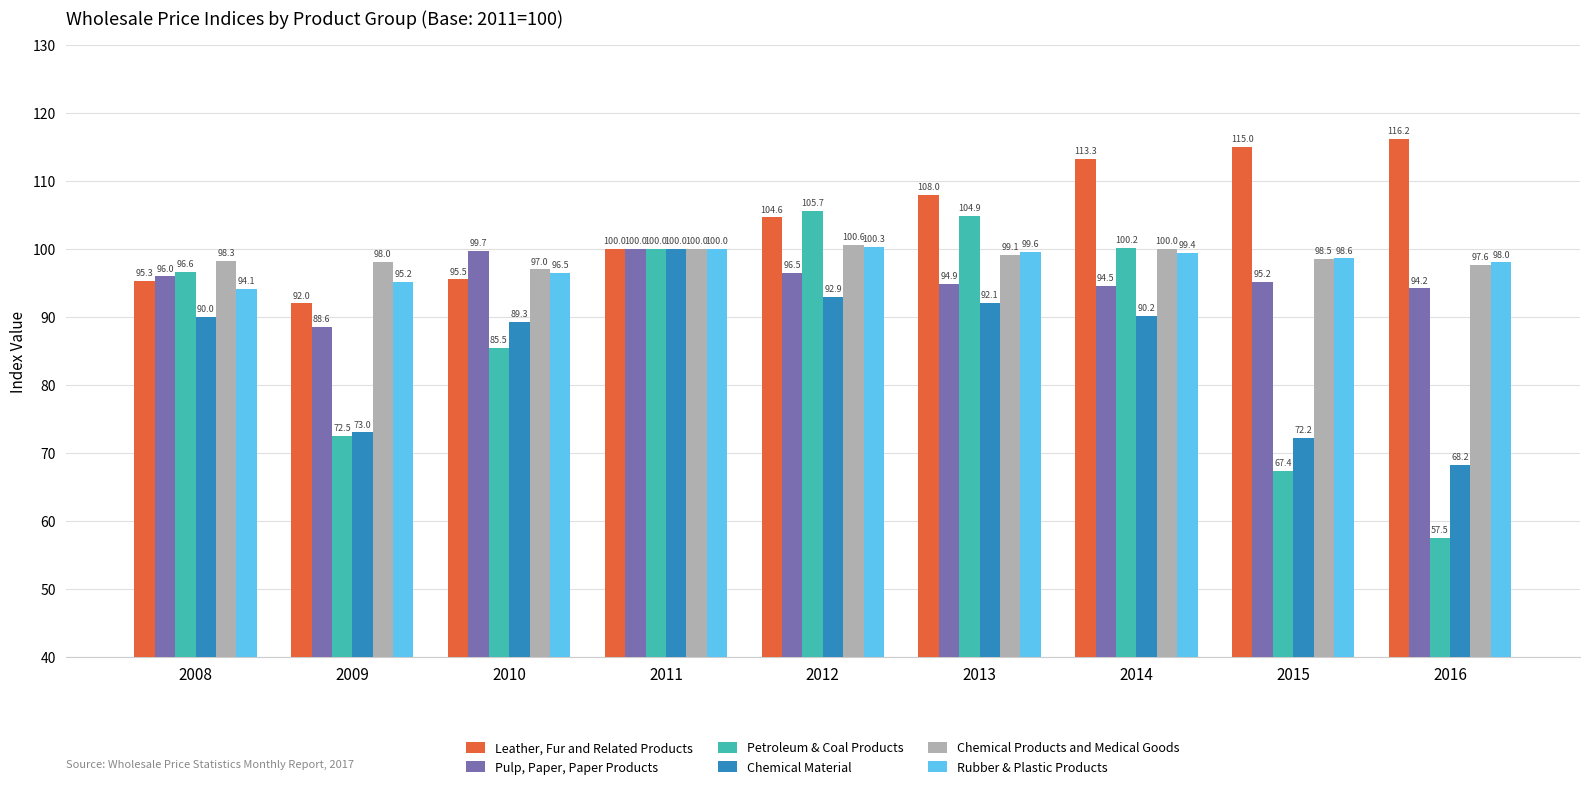

Which series has the largest range (max minus min)?

Petroleum & Coal Products